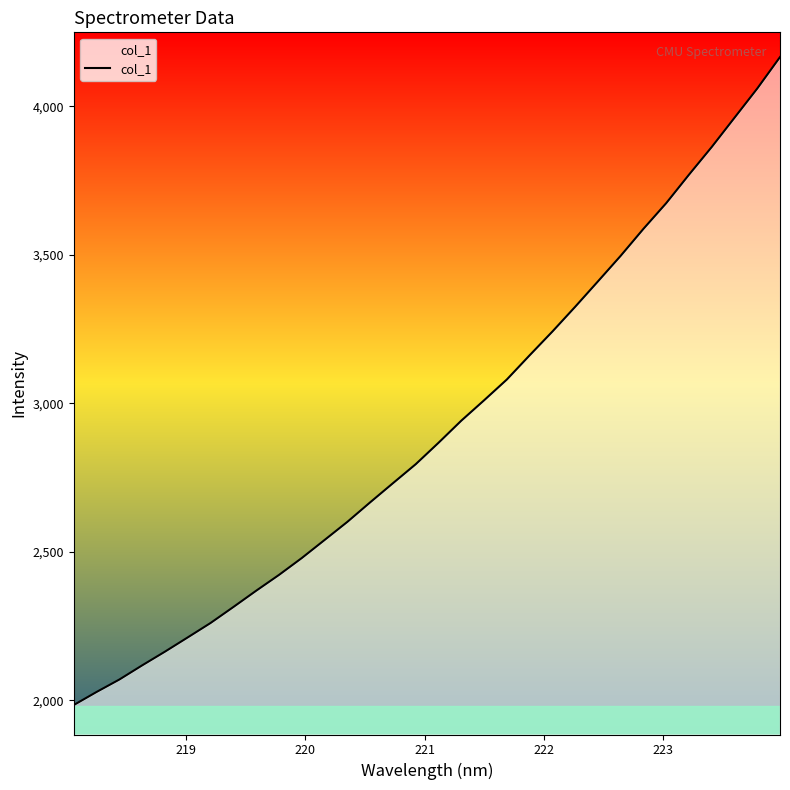

What is the minimum value shown in the chart?

1984.5